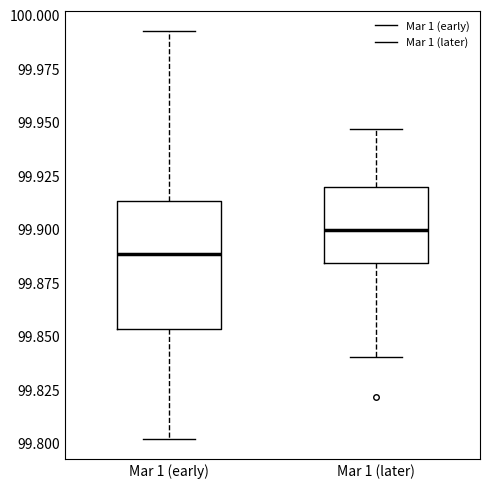

Where is the upper edge of the box for Mar 1 (early) on the y-axis? The values are not printed on the chart, so give them approximately, as read against the axis.

99.915